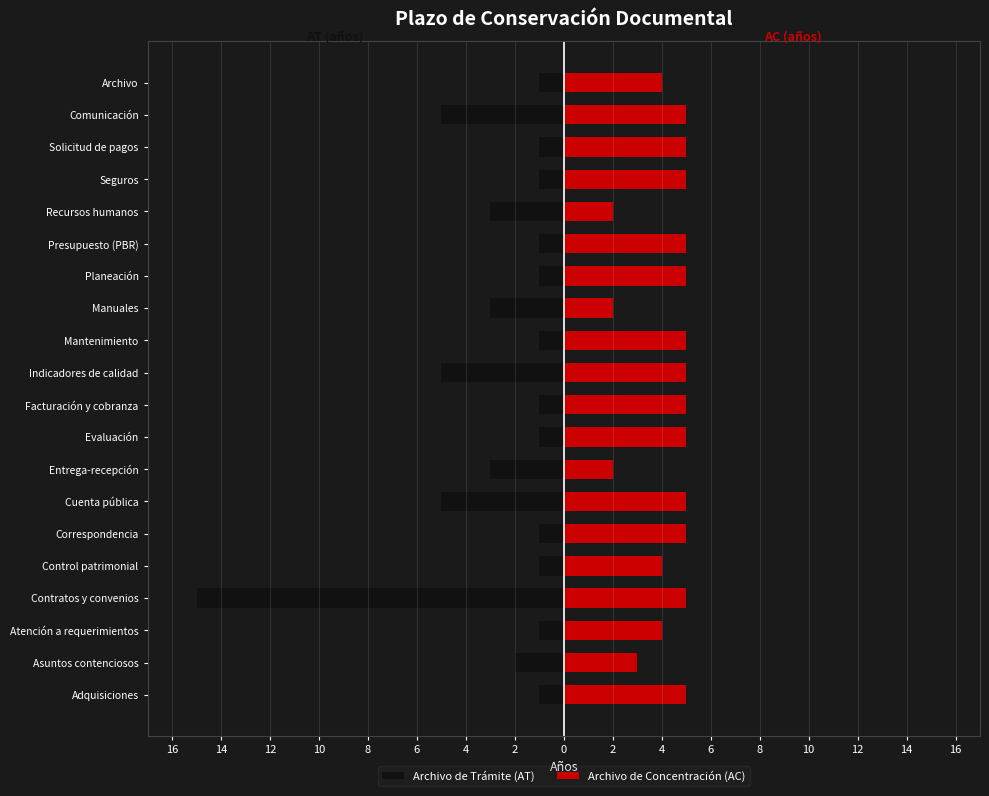

How many values in the Archivo de Trámite (AT) series are below -1?

8